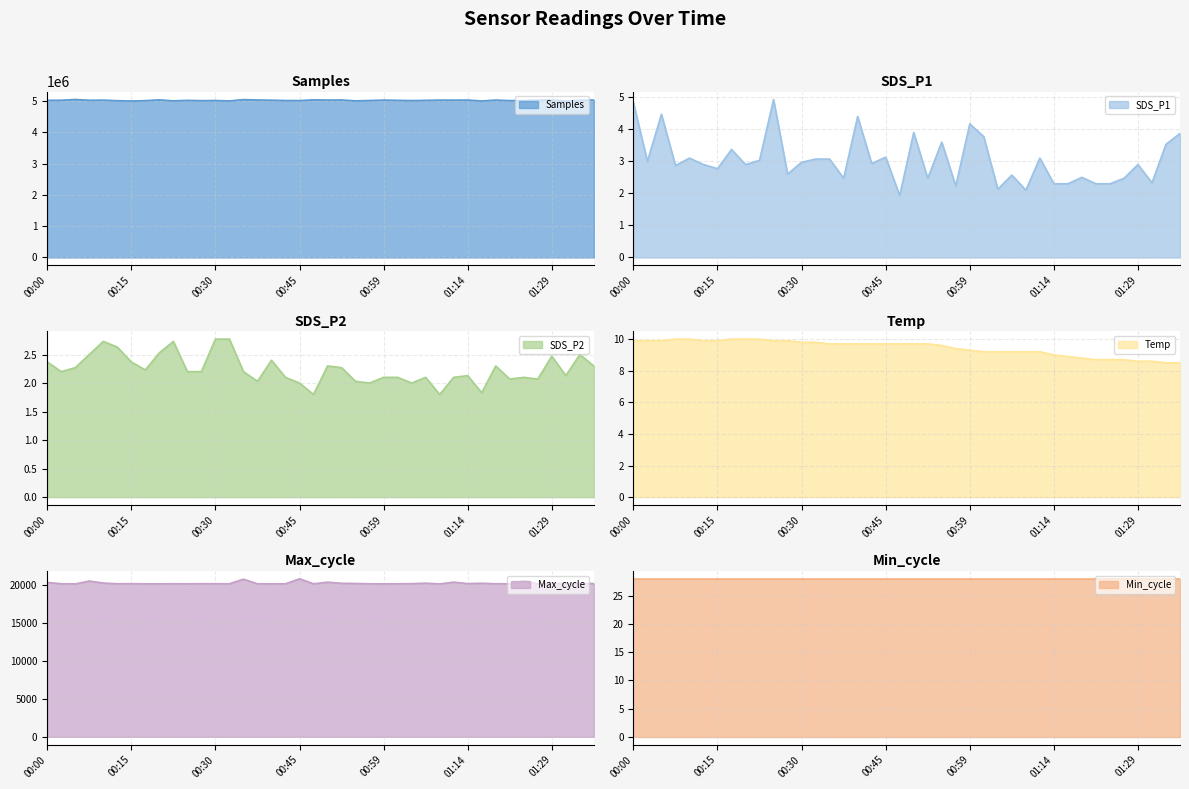

What is the difference between the maximum and second lowest values in the Samples series?

48403